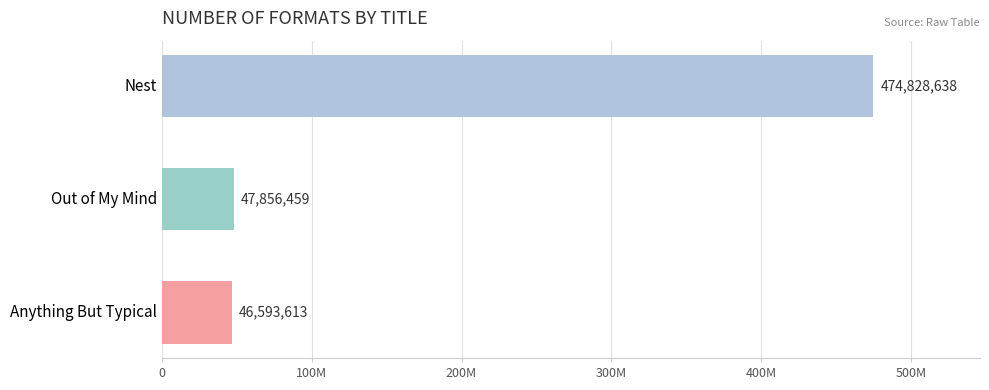

List the labels in order of value, largest first.

Nest, Out of My Mind, Anything But Typical